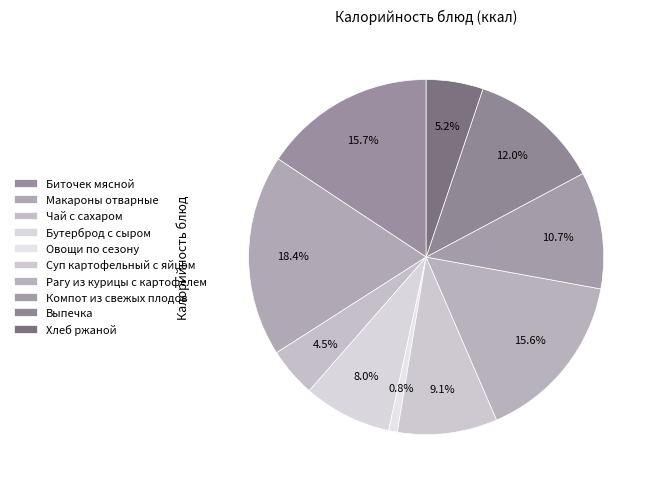

Which category has the biggest portion of the pie?

Макароны отварные